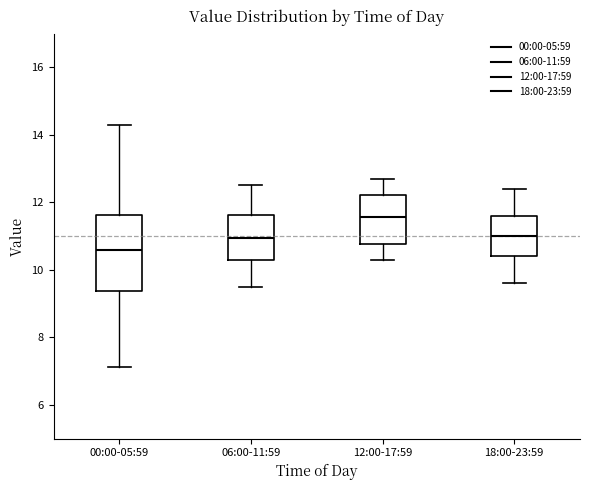

Reading left to right, transcribe this box plot: for each box, give where its median line is, the range the box spans, and where its two whiskers end, as read against the y-axis. The values are not printed on the chart, so give them approximately, as read against the axis.

00:00-05:59: median 10.6, box 9.4 to 11.6, whiskers 7.2 to 14.4
06:00-11:59: median 11.0, box 10.4 to 11.6, whiskers 9.6 to 12.6
12:00-17:59: median 11.6, box 10.8 to 12.2, whiskers 10.4 to 12.8
18:00-23:59: median 11.0, box 10.4 to 11.6, whiskers 9.6 to 12.4